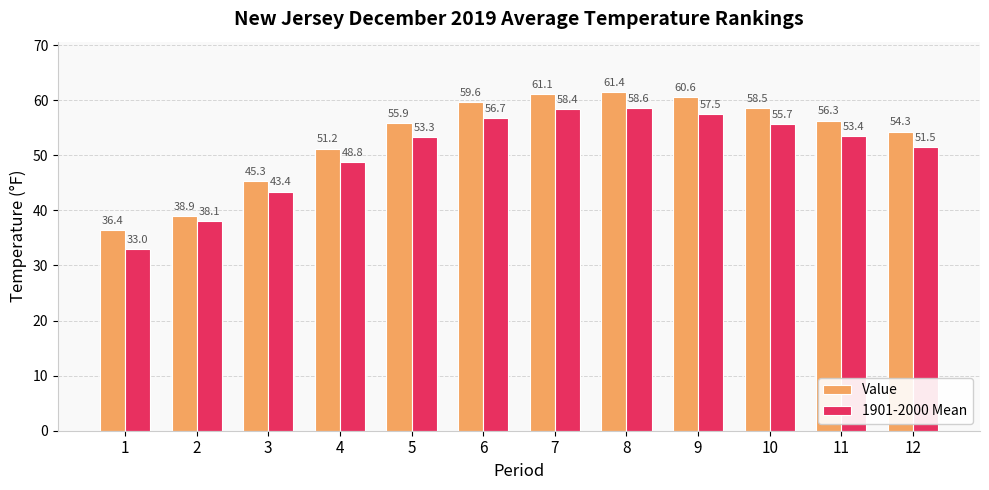

List the labels in order of 1901-2000 Mean value, largest first.

8, 7, 9, 6, 10, 11, 5, 12, 4, 3, 2, 1